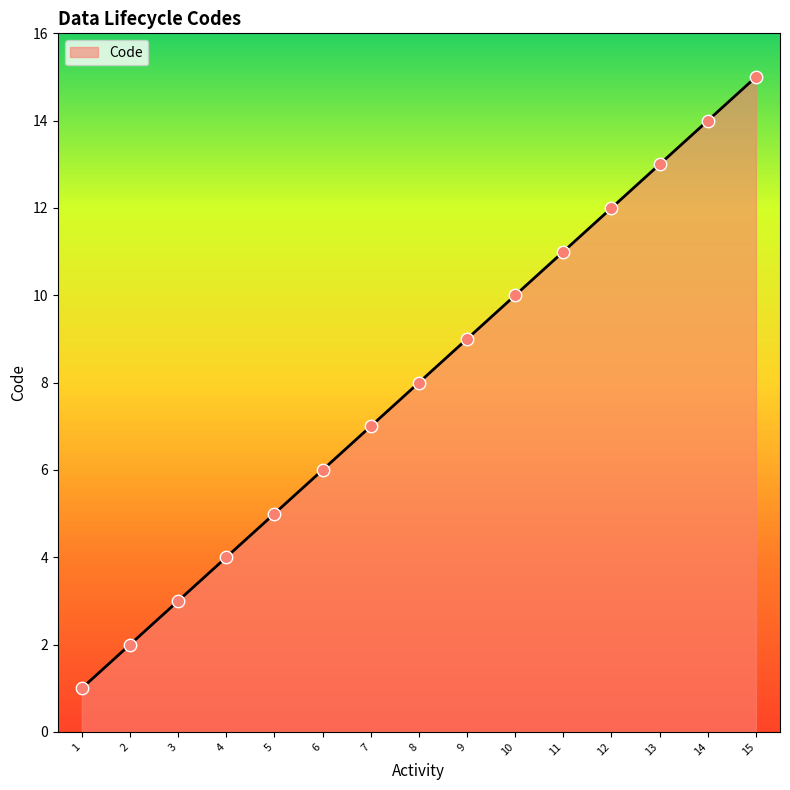

What is the change in value from 6 to 12?

+6